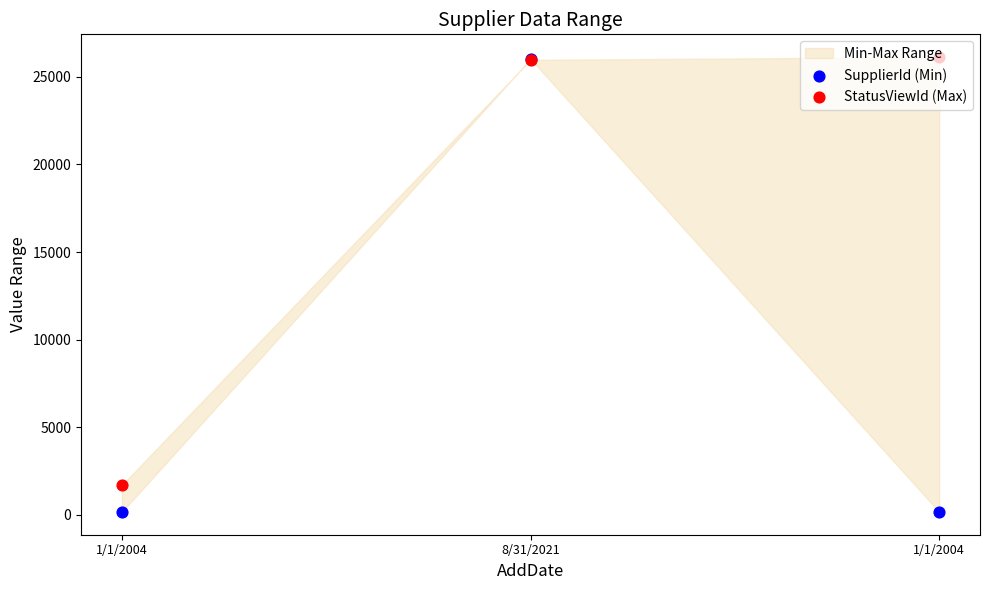

What is the total value across all series at 8/31/2021?

51993